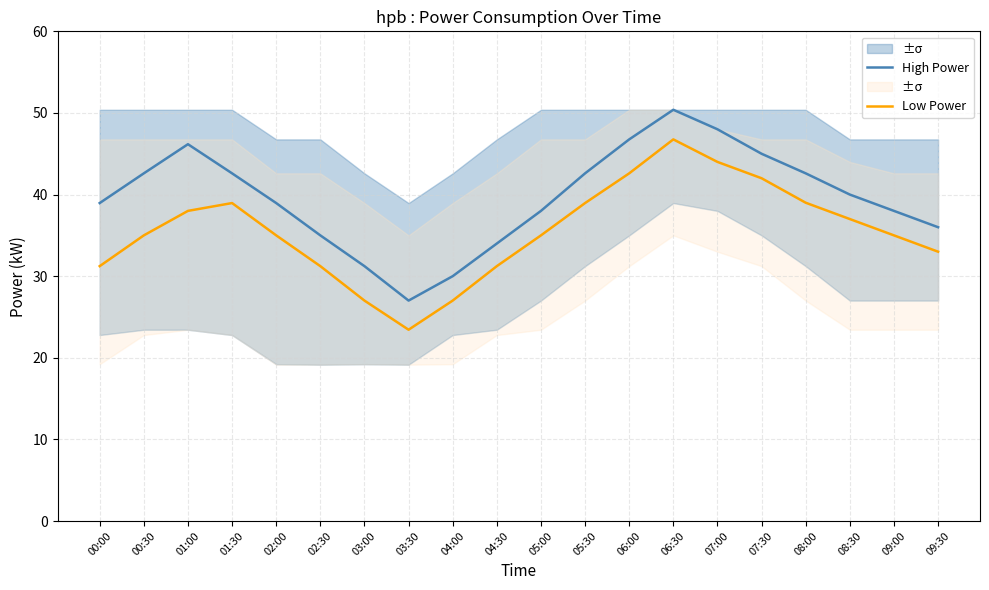

What are all the series names shown in the legend?

High Power, Low Power